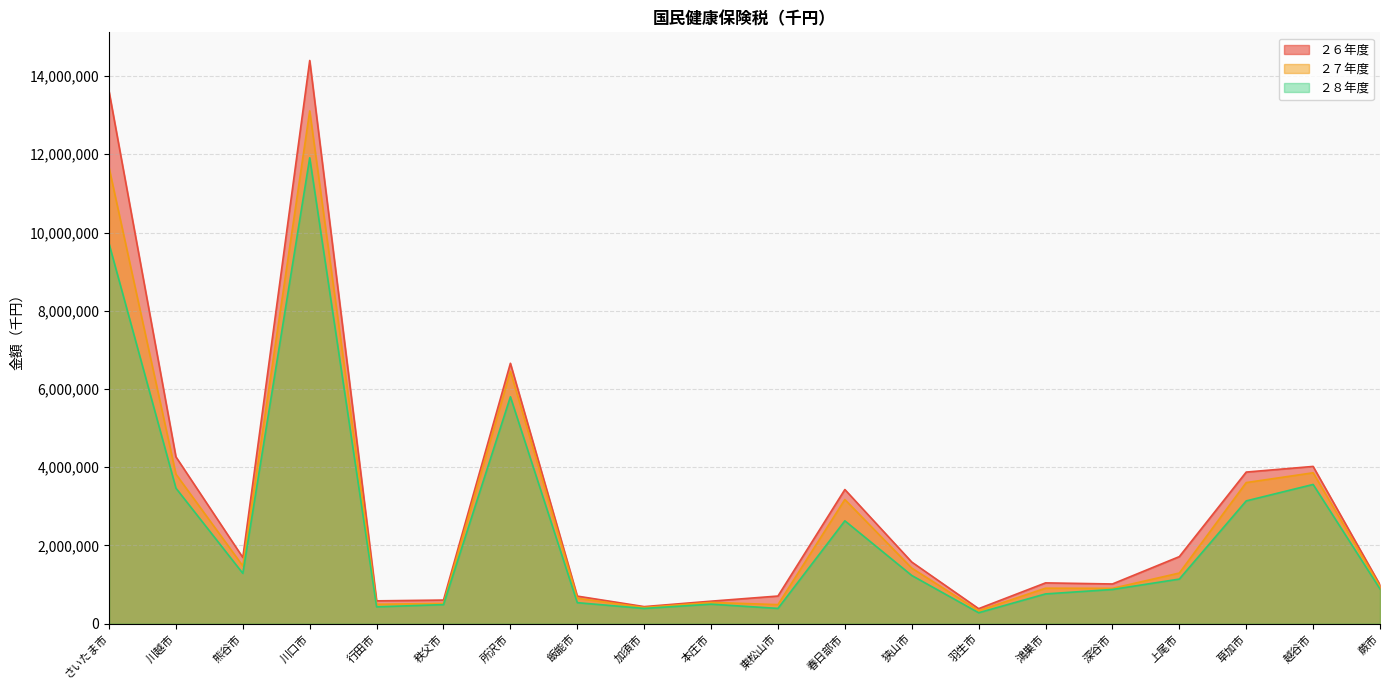

Which has a higher value, 深谷市 or 川越市?

川越市